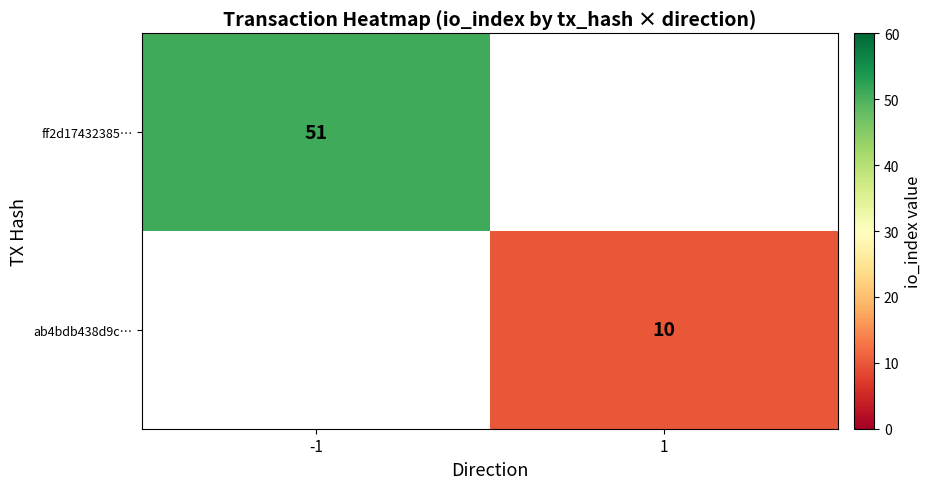

True or false: ff2d17432385… has a value of 74.2 at -1.

False